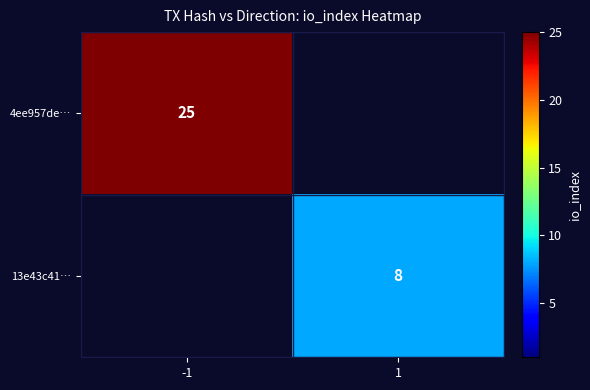

The value of 13e43c41… at 1 is 10.8. True or false?

False